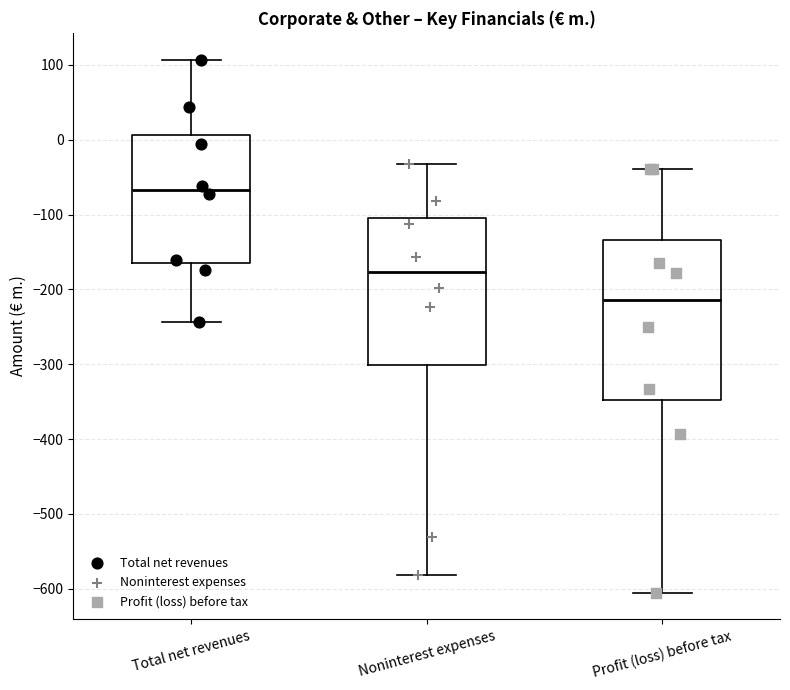

Reading left to right, read every box against the y-axis: the position of its median line, the range the box covers, and the ends of its whiskers. The values are not printed on the chart, so give them approximately, as read against the axis.

Total net revenues: median -70, box -160 to 10, whiskers -240 to 110
Noninterest expenses: median -180, box -300 to -110, whiskers -580 to -30
Profit (loss) before tax: median -210, box -350 to -130, whiskers -610 to -40